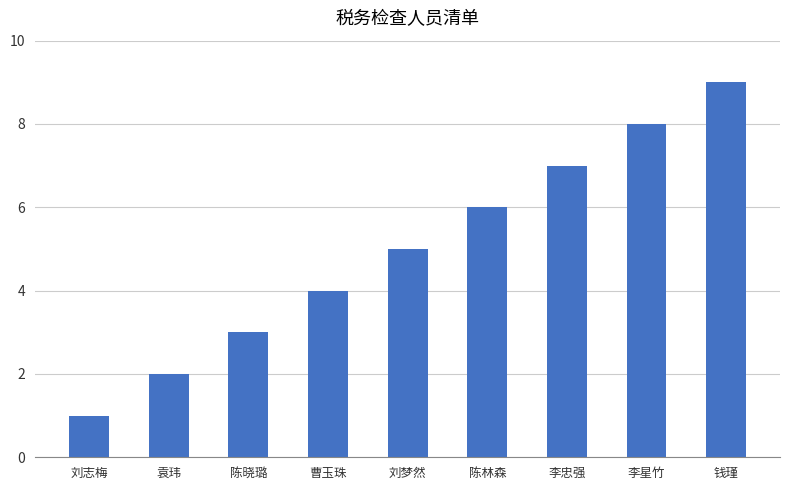

Is it true that the value at 刘梦然 is 5?

True